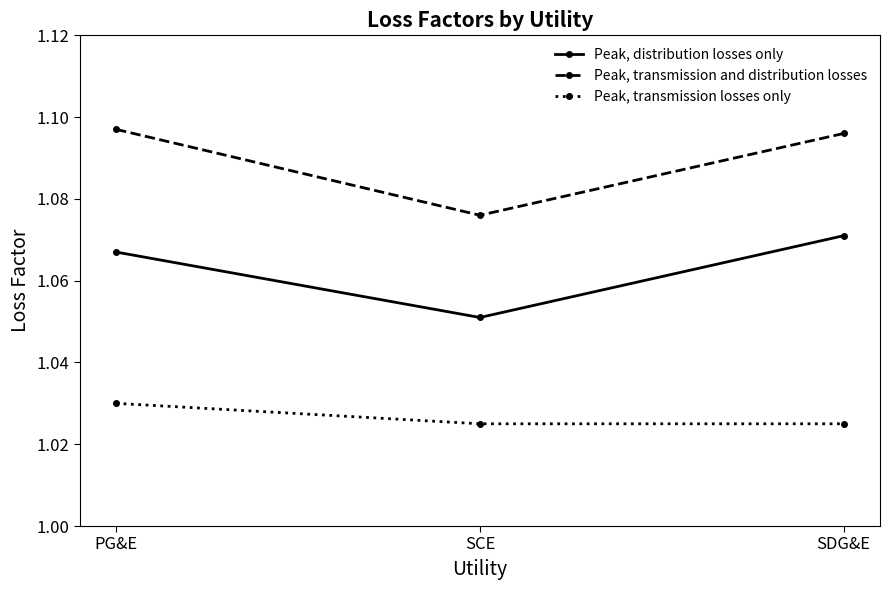

At which label does Peak, transmission losses only reach its peak?

PG&E